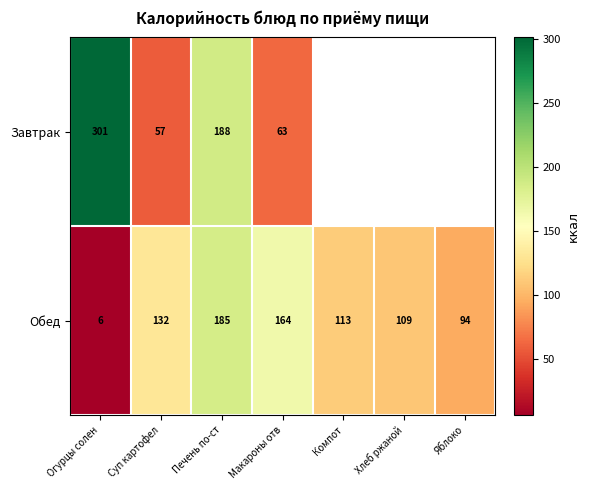

The value of Завтрак at Печень по-ст is 45.2. True or false?

False